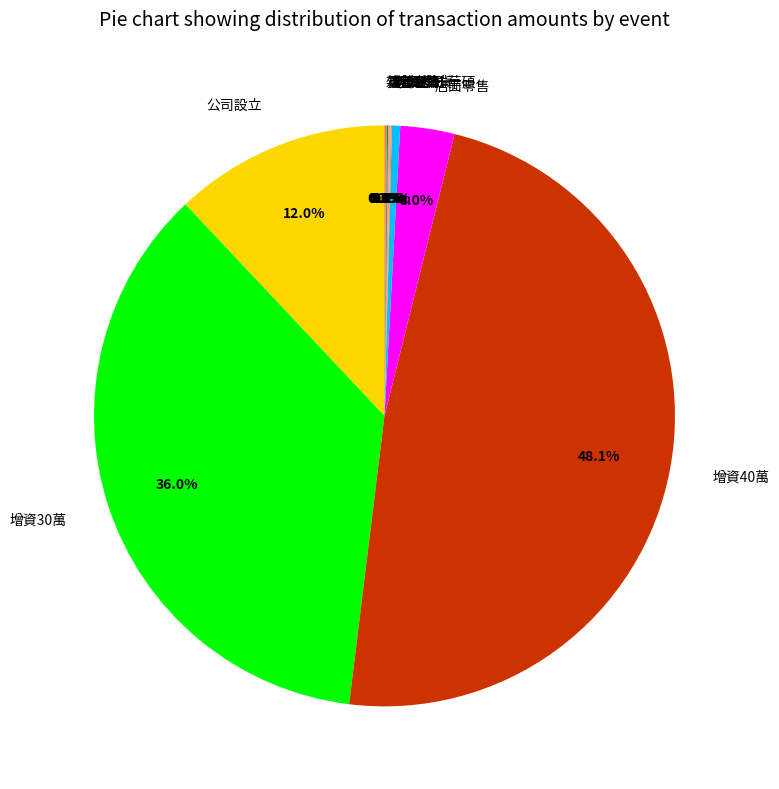

Do 公司設立 and 店面零售 together represent more than half of the pie?

No